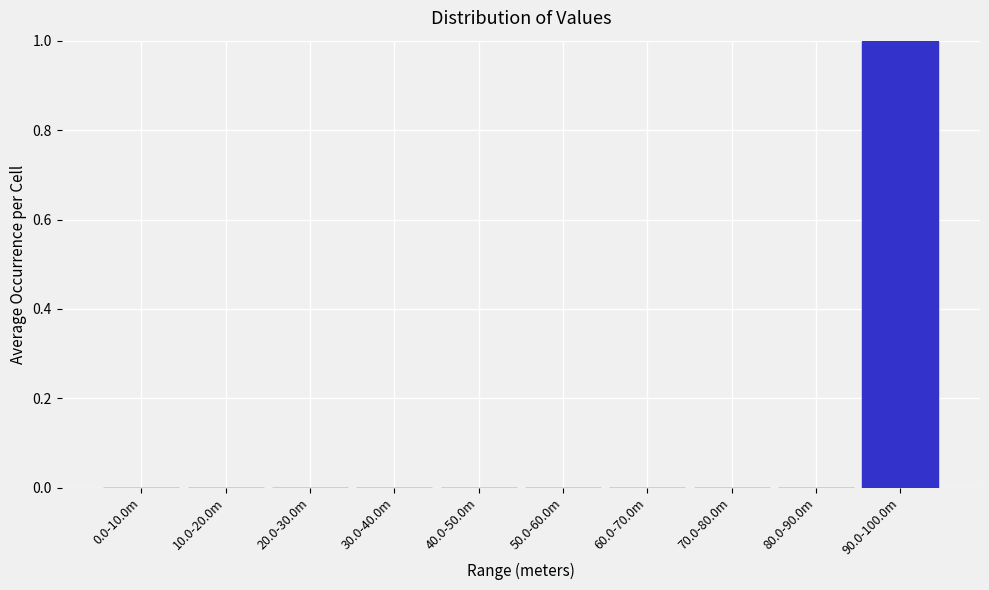

Reading left to right, extract all data points from this chart.

0.0-10.0m=0	10.0-20.0m=0	20.0-30.0m=0	30.0-40.0m=0	40.0-50.0m=0	50.0-60.0m=0	60.0-70.0m=0	70.0-80.0m=0	80.0-90.0m=0	90.0-100.0m=1